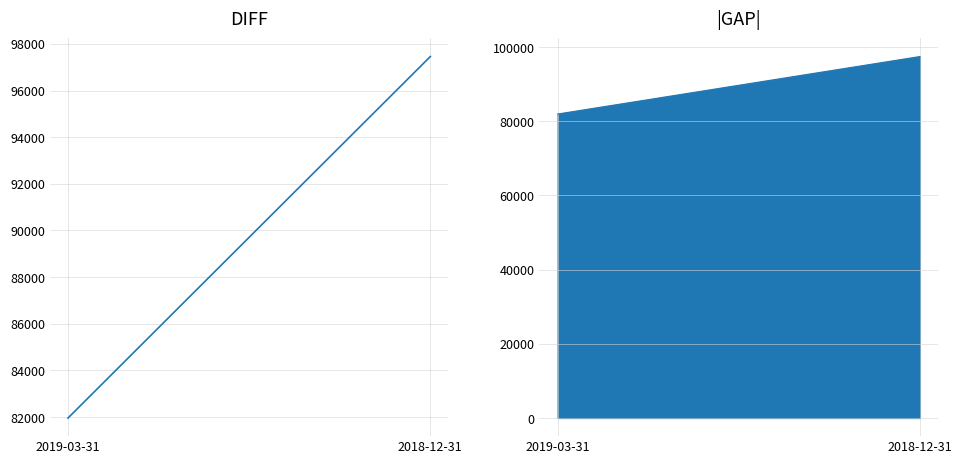

Reading left to right, list all the values displayed in this chart.

2019-03-31=81958	2018-12-31=97459